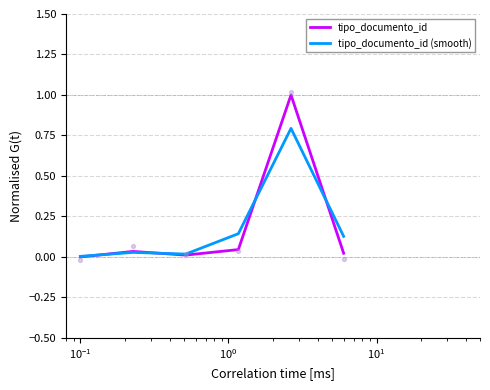

What are all the series names shown in the legend?

tipo_documento_id, tipo_documento_id (smooth)